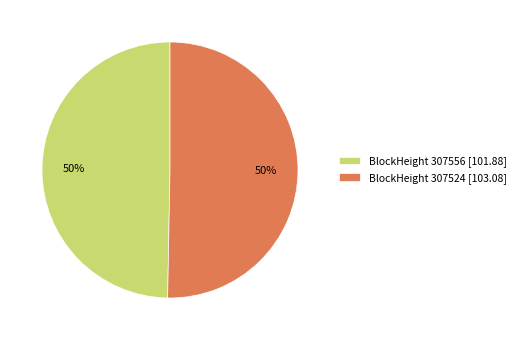

The BlockHeight 307524 [103.08] slice represents 38% of the pie. True or false?

False